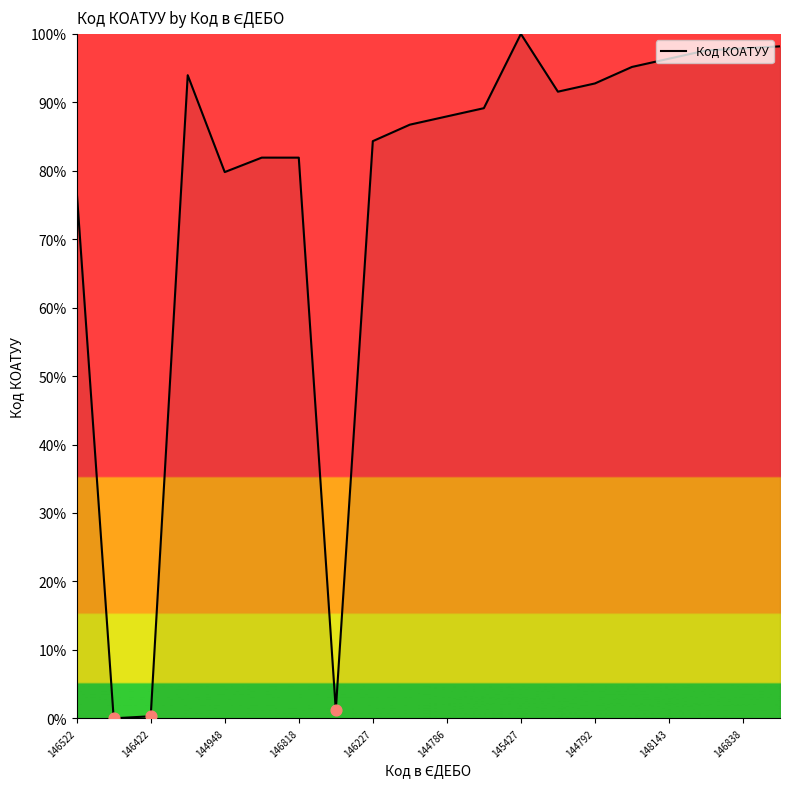

What is the maximum value shown in the chart?

100.0